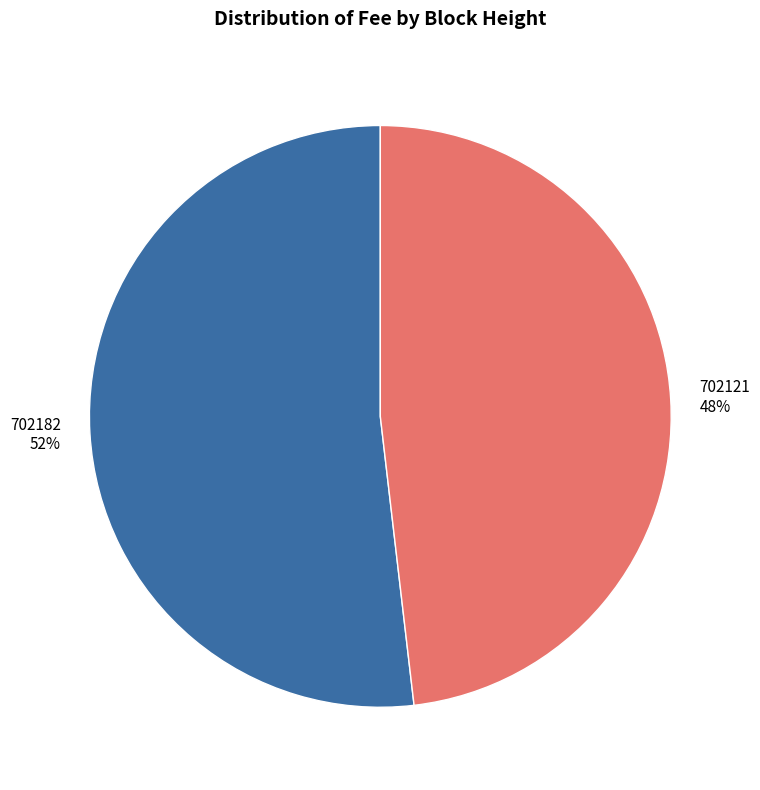

Is there any slice that represents more than half of the pie?

Yes